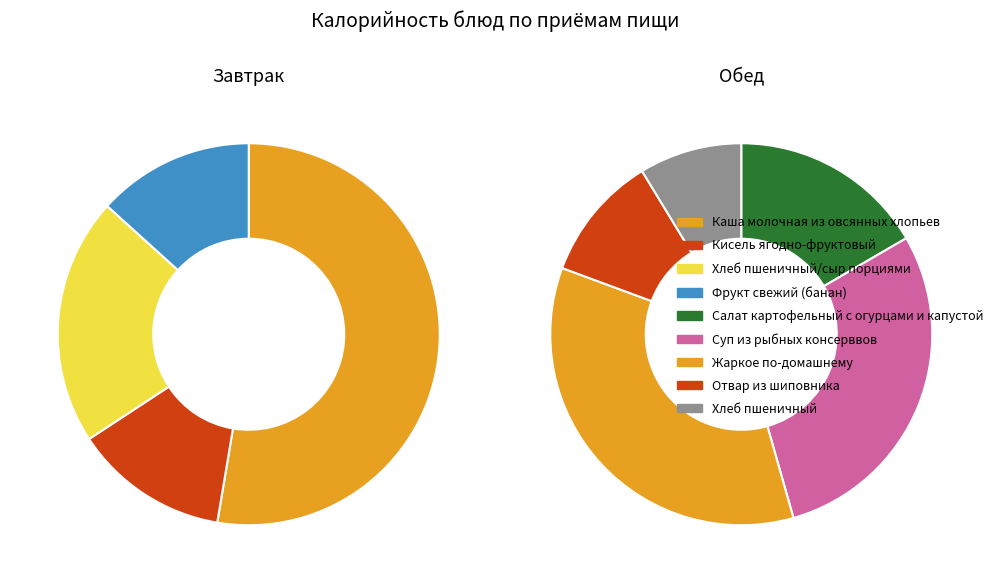

Which slice is the largest?

Каша молочная из овсянных хлопьев